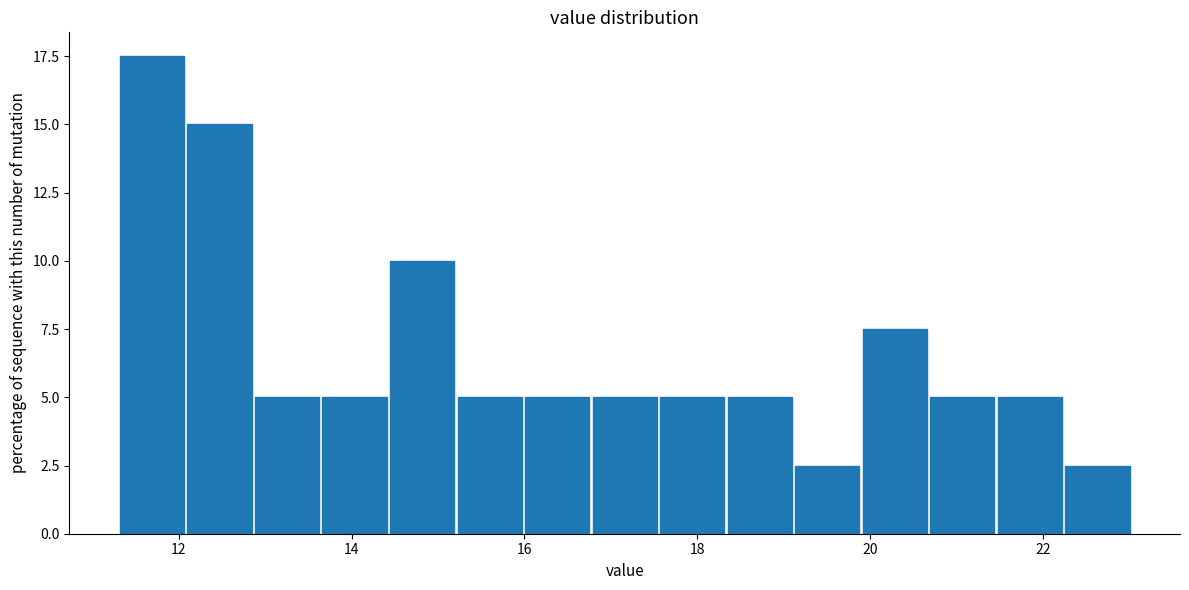

Read against the x-axis, roughly where is the centre of the tallest bar?

11.6